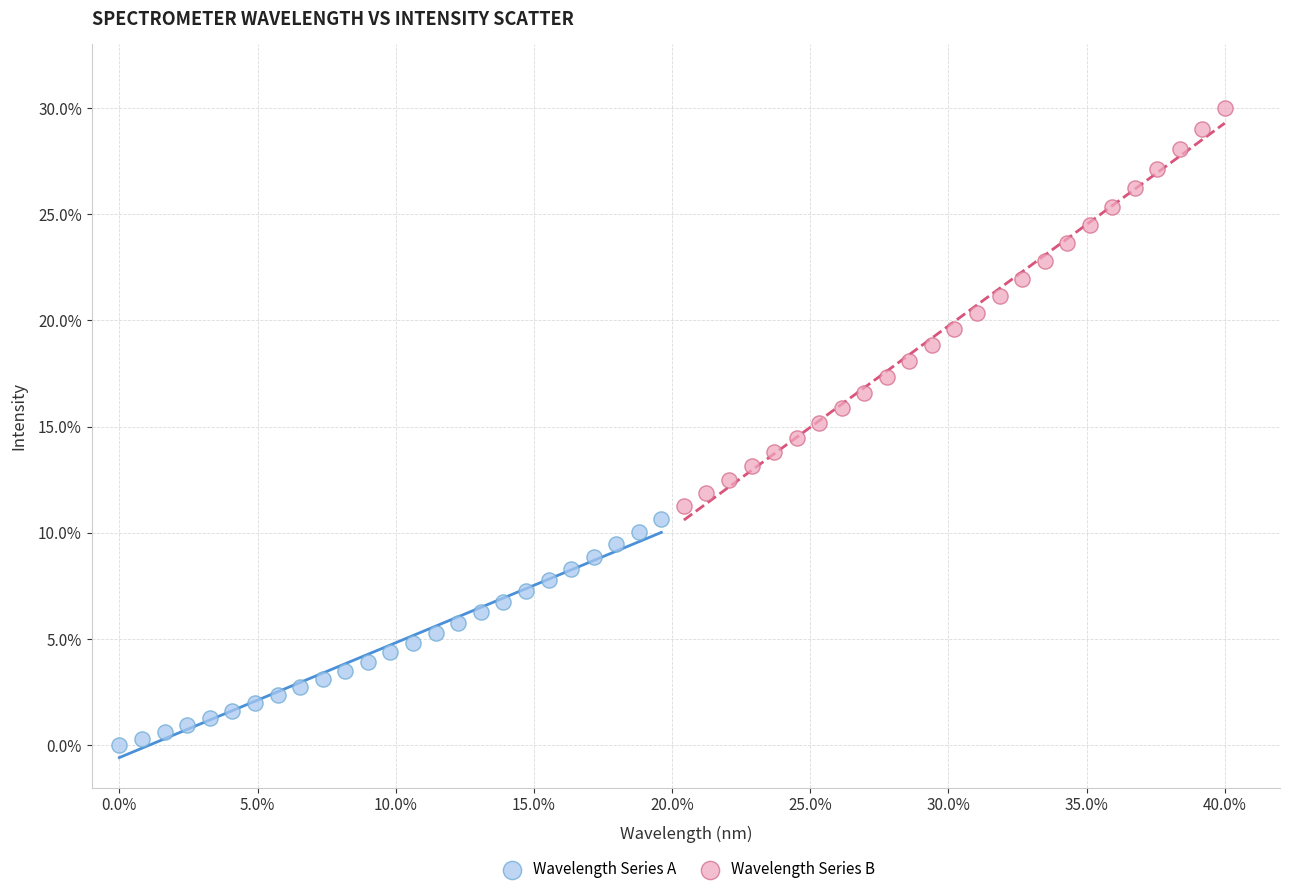

Which series contains the highest Y value?

Wavelength Series B